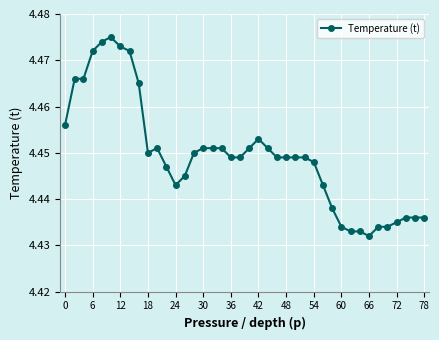

Count the number of data series in this chart.

1